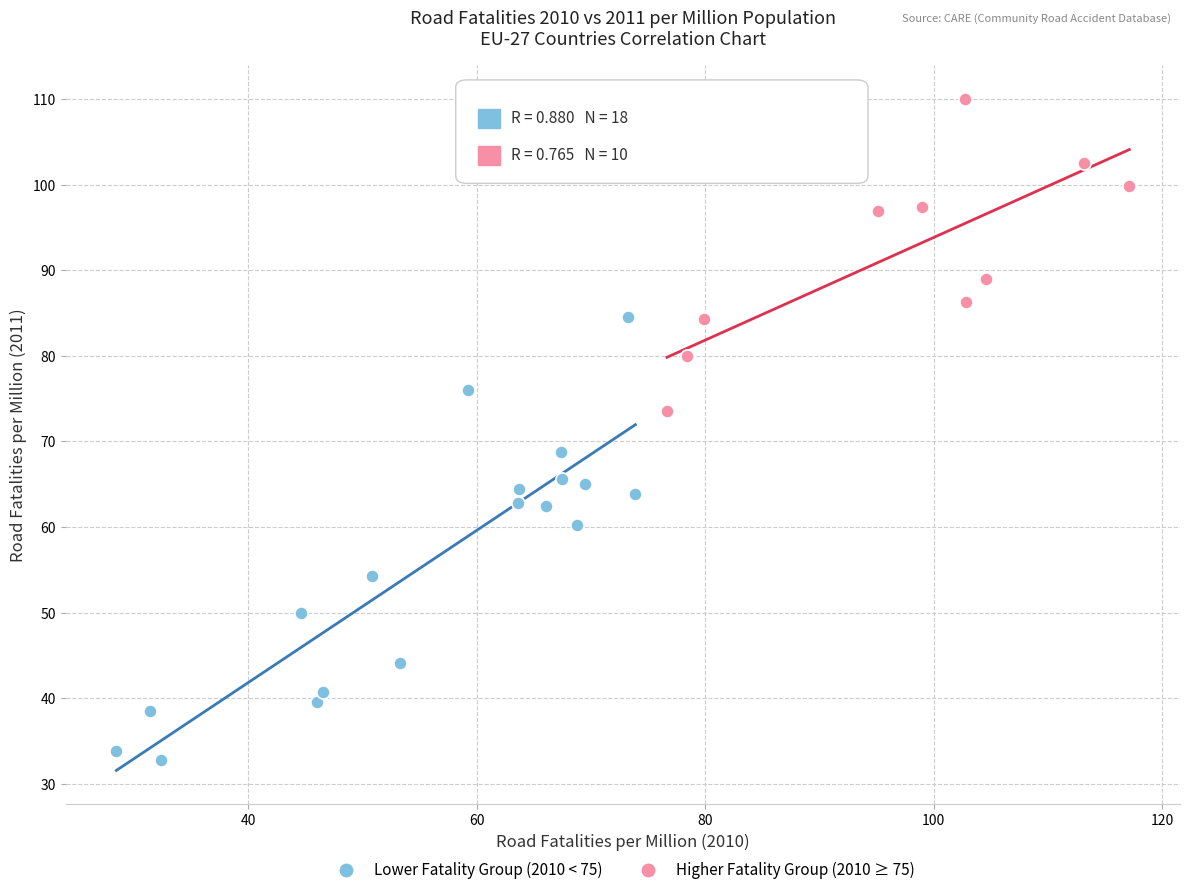

What are all the series names shown in the legend?

Lower Fatality Group (2010 < 75), Higher Fatality Group (2010 ≥ 75)